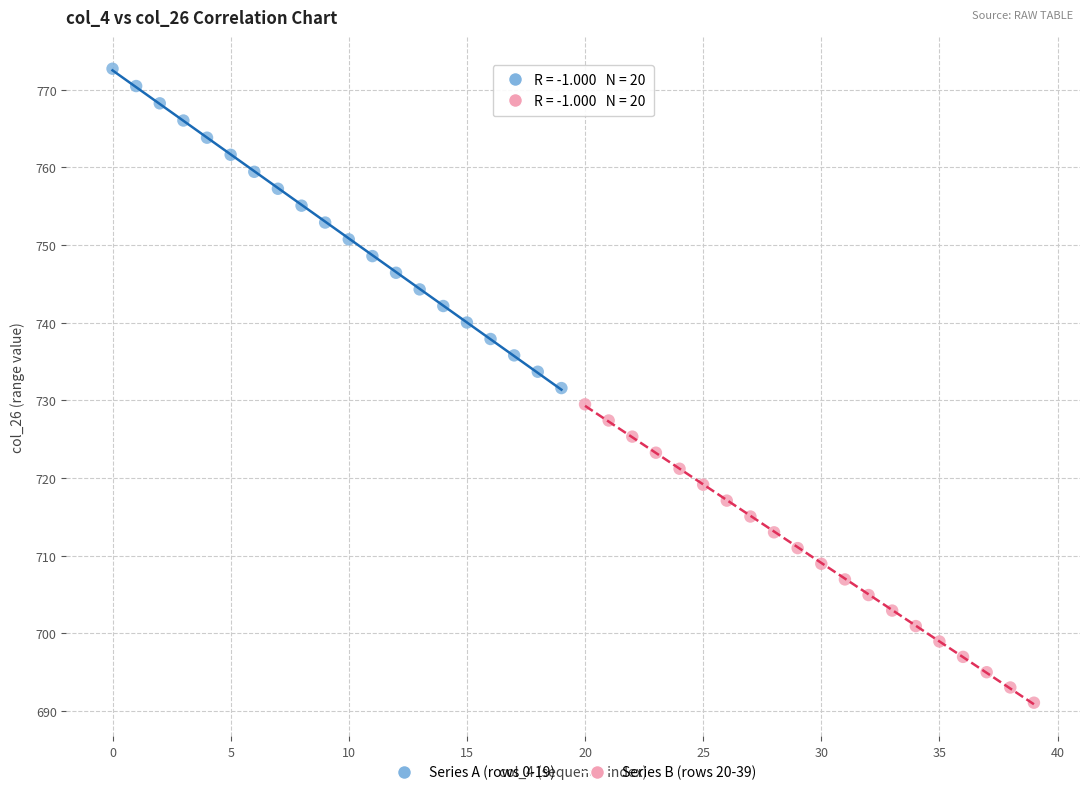

Which series reaches the minimum Y coordinate?

Series B (rows 20-39)